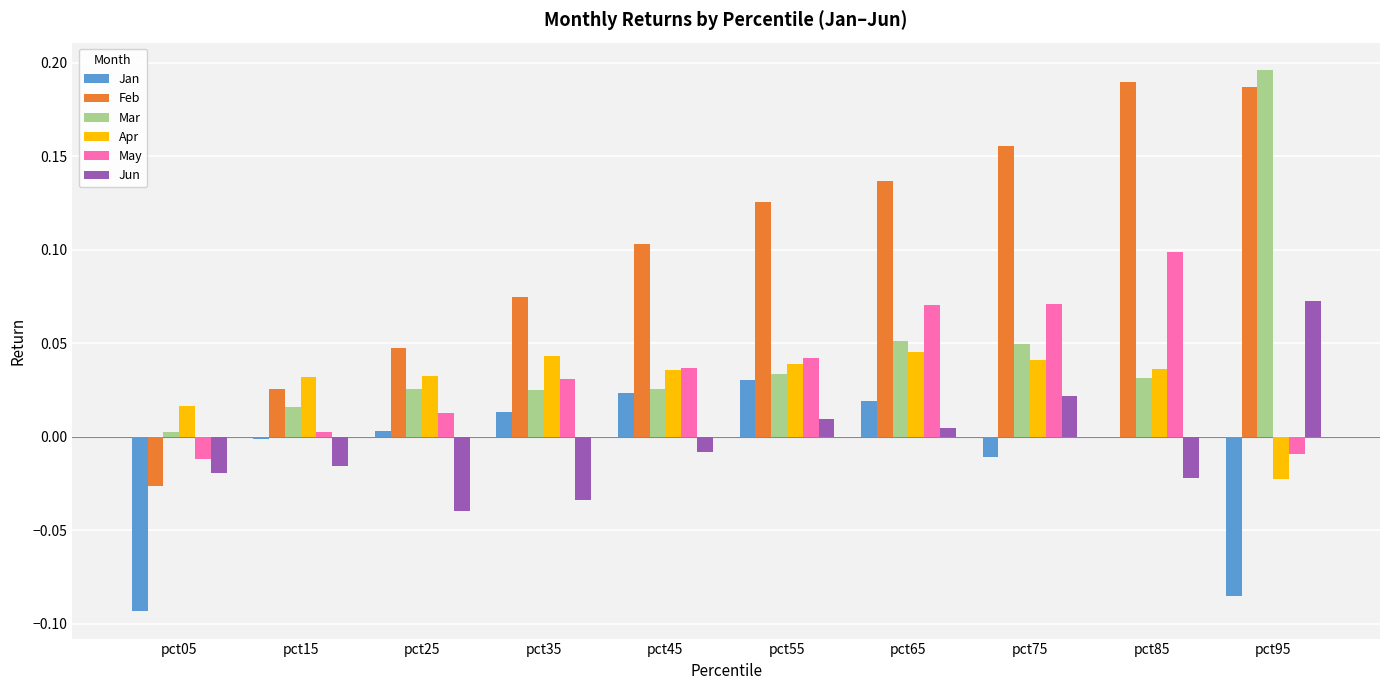

Is the value of Apr at pct85 greater than the value of Mar at pct05?

Yes